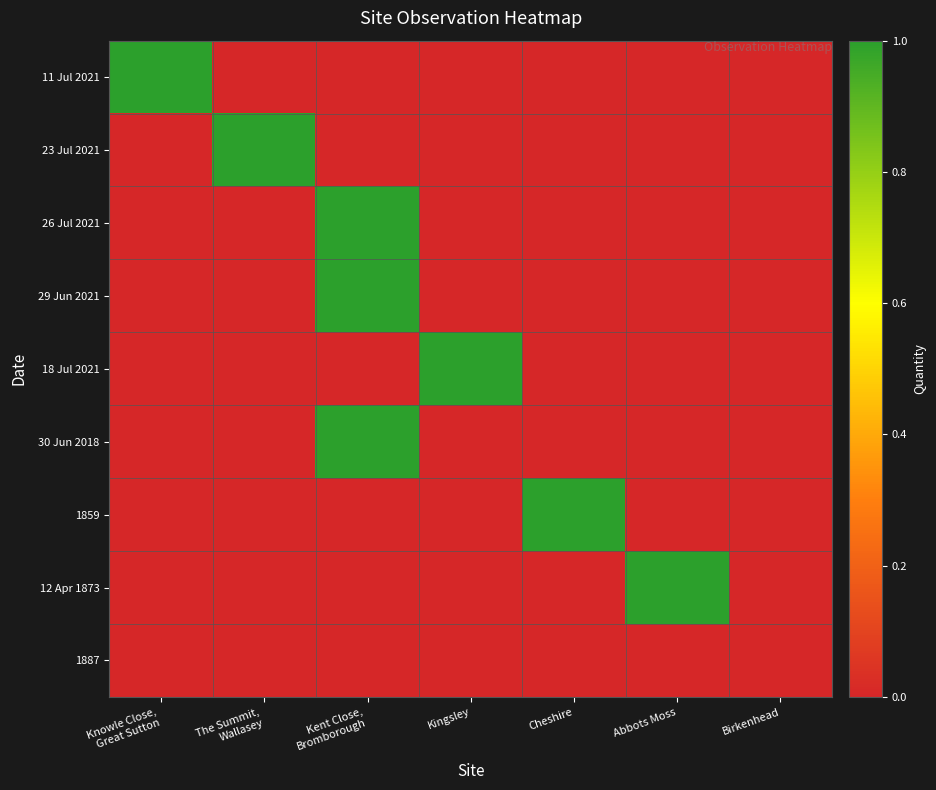

Reading left to right, transcribe all the data shown in this chart.

11 Jul 2021: Knowle Close,
Great Sutton=1	The Summit,
Wallasey=0	Kent Close,
Bromborough=0	Kingsley=0	Cheshire=0	Abbots Moss=0	Birkenhead=0
23 Jul 2021: Knowle Close,
Great Sutton=0	The Summit,
Wallasey=1	Kent Close,
Bromborough=0	Kingsley=0	Cheshire=0	Abbots Moss=0	Birkenhead=0
26 Jul 2021: Knowle Close,
Great Sutton=0	The Summit,
Wallasey=0	Kent Close,
Bromborough=1	Kingsley=0	Cheshire=0	Abbots Moss=0	Birkenhead=0
29 Jun 2021: Knowle Close,
Great Sutton=0	The Summit,
Wallasey=0	Kent Close,
Bromborough=1	Kingsley=0	Cheshire=0	Abbots Moss=0	Birkenhead=0
18 Jul 2021: Knowle Close,
Great Sutton=0	The Summit,
Wallasey=0	Kent Close,
Bromborough=0	Kingsley=1	Cheshire=0	Abbots Moss=0	Birkenhead=0
30 Jun 2018: Knowle Close,
Great Sutton=0	The Summit,
Wallasey=0	Kent Close,
Bromborough=1	Kingsley=0	Cheshire=0	Abbots Moss=0	Birkenhead=0
1859: Knowle Close,
Great Sutton=0	The Summit,
Wallasey=0	Kent Close,
Bromborough=0	Kingsley=0	Cheshire=1	Abbots Moss=0	Birkenhead=0
12 Apr 1873: Knowle Close,
Great Sutton=0	The Summit,
Wallasey=0	Kent Close,
Bromborough=0	Kingsley=0	Cheshire=0	Abbots Moss=1	Birkenhead=0
1887: Knowle Close,
Great Sutton=0	The Summit,
Wallasey=0	Kent Close,
Bromborough=0	Kingsley=0	Cheshire=0	Abbots Moss=0	Birkenhead=0